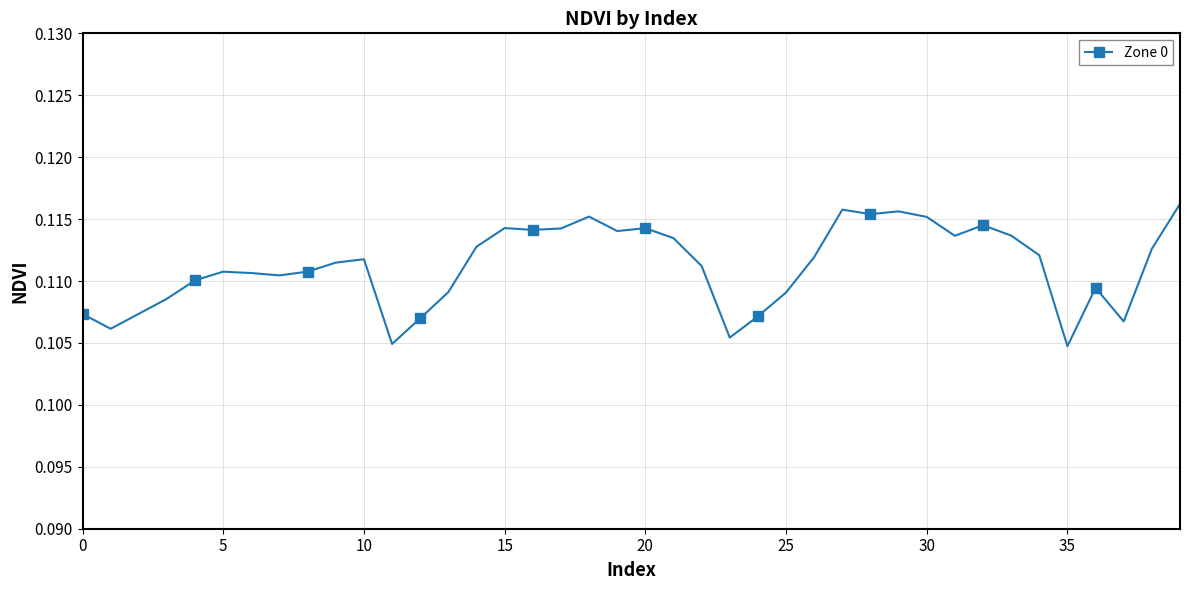

Count the values in the range 0 to 1.

40